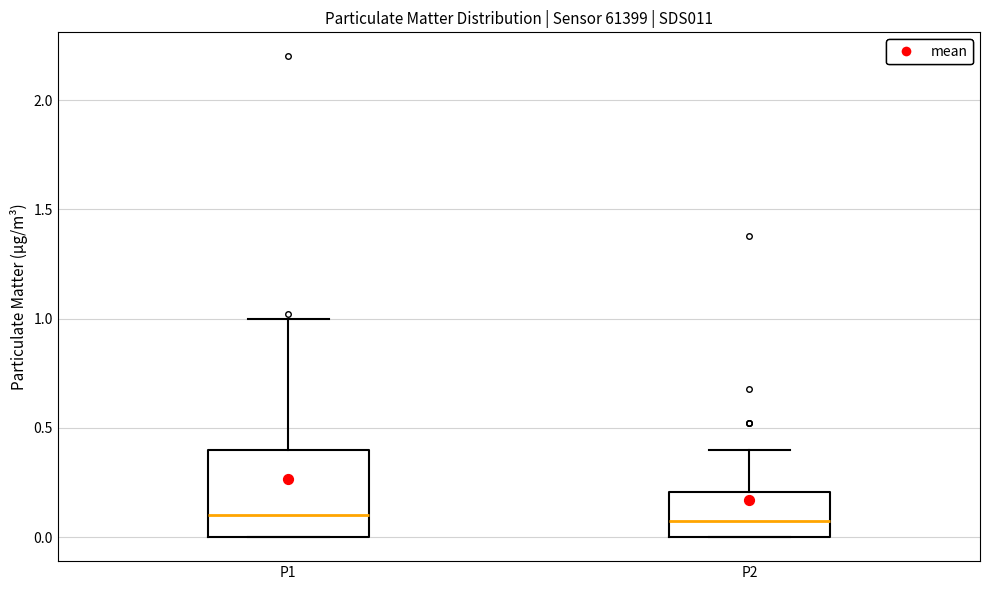

Reading left to right, read every box against the y-axis: the position of its median line, the range the box covers, and the ends of its whiskers. The values are not printed on the chart, so give them approximately, as read against the axis.

P1: median 0.1, box 0.0 to 0.4, whiskers 0.0 to 1.0
P2: median 0.1, box 0.0 to 0.2, whiskers 0.0 to 0.4